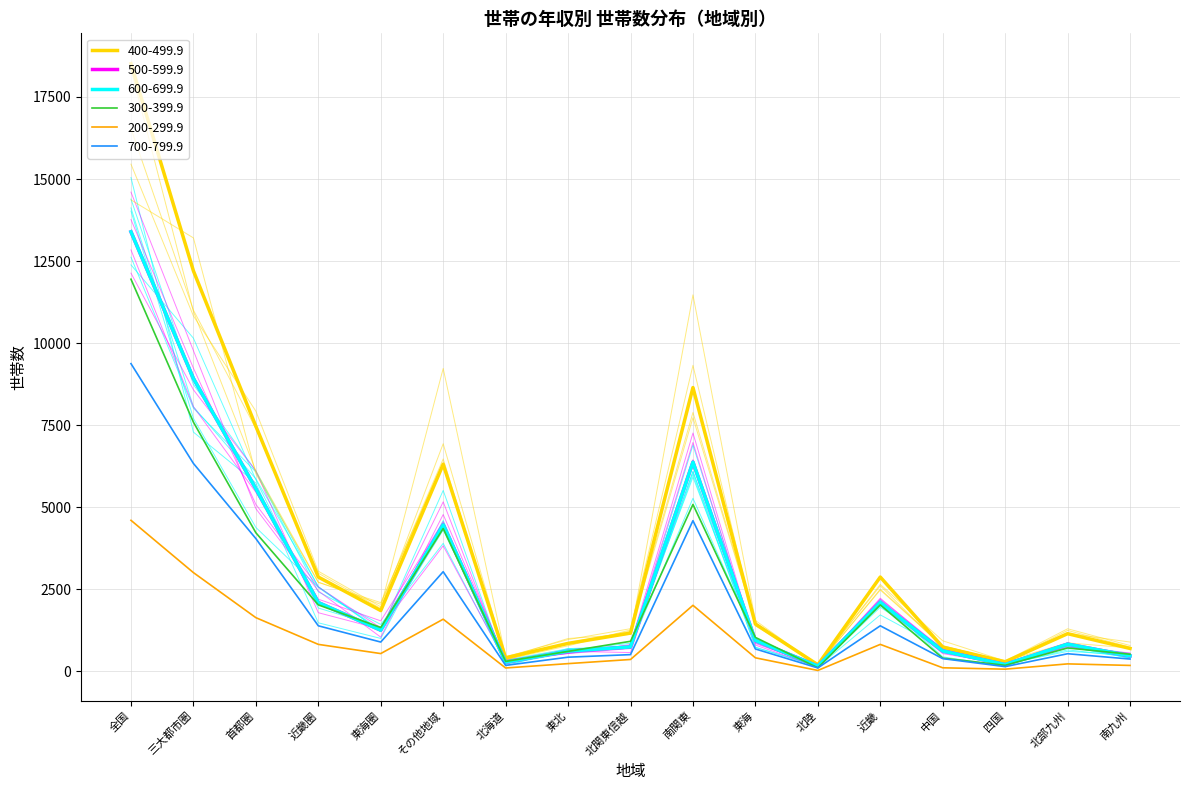

What is the highest value of the 200-299.9 series?

4605